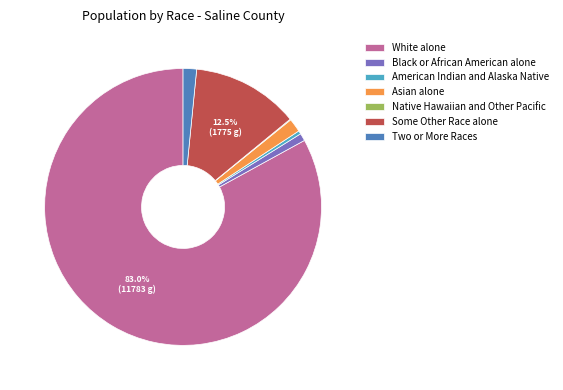

Which slice represents more than half of the pie?

White alone